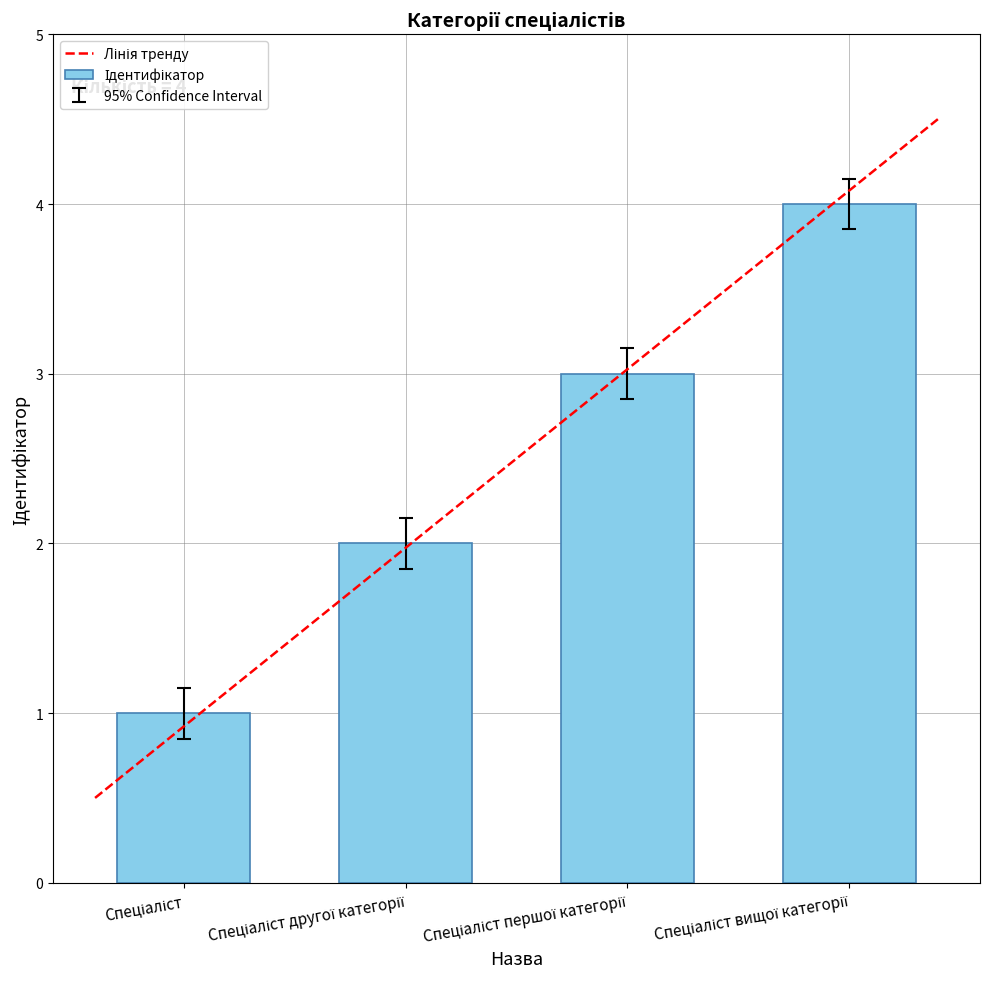

What is the greatest value displayed?

4